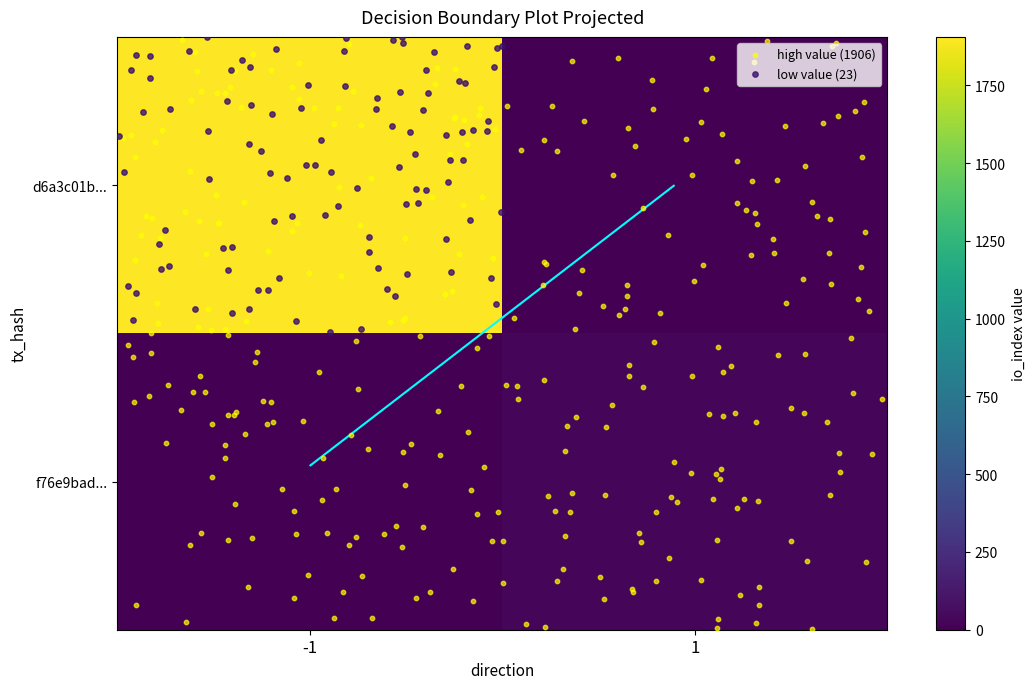

What is the sum of the f76e9bad050b73674b6622f3f1765e143a304d3 values at direction and io_index?

24